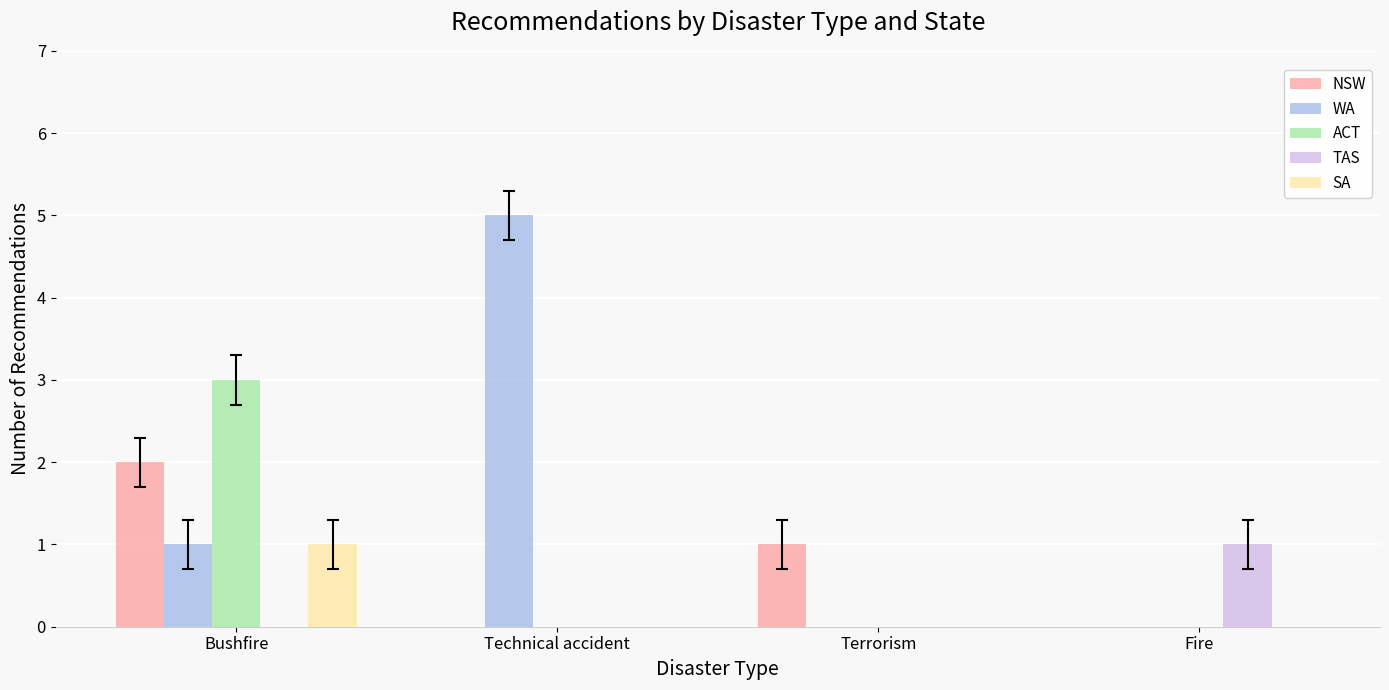

Which series has the largest total across all categories?

WA